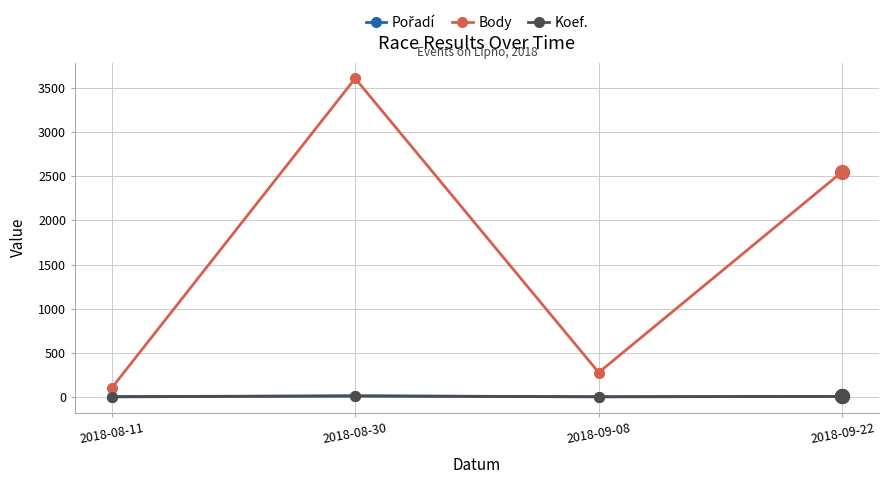

Which series changed the most between 2018-08-11 and 2018-09-22?

Body